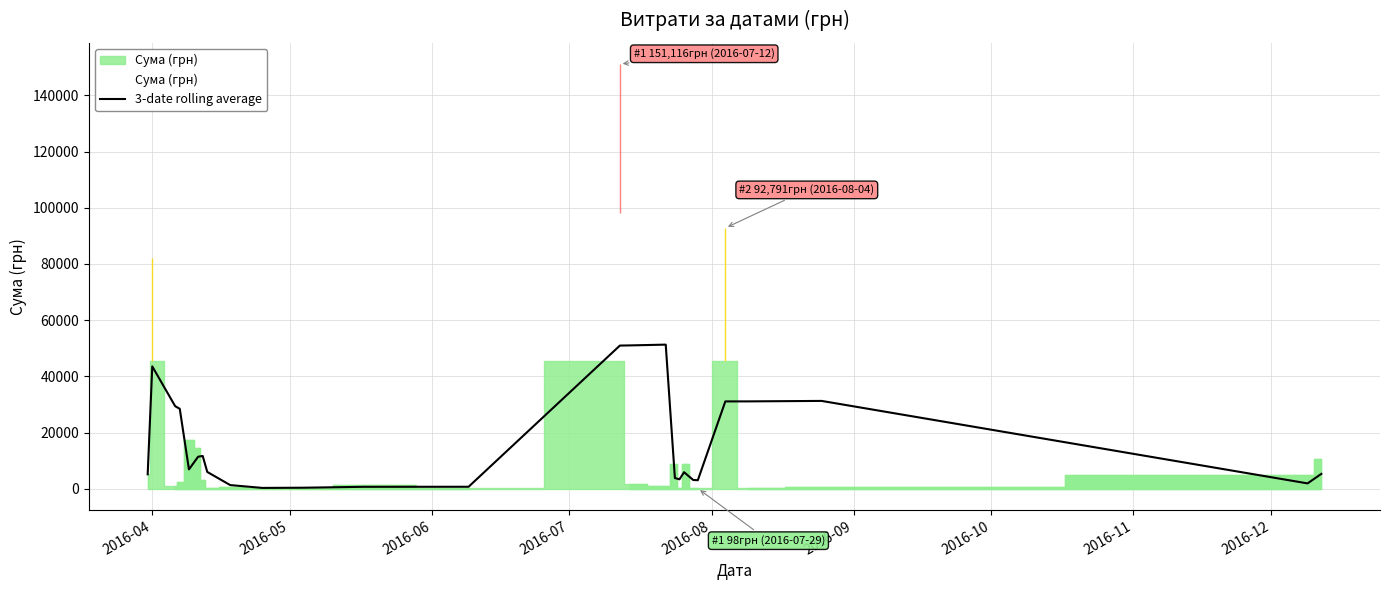

What is the maximum value for 3-date rolling average?

51280.1